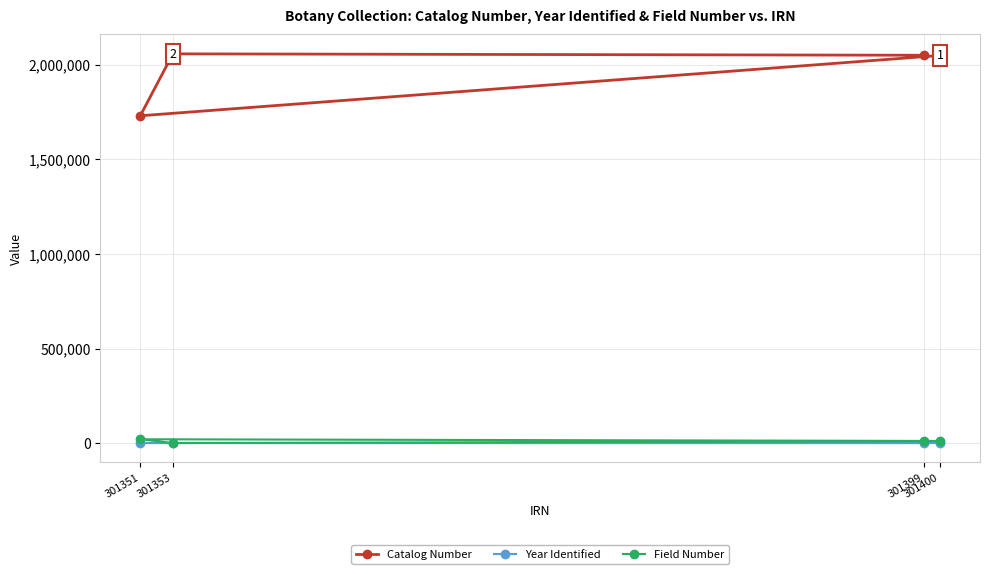

What is the total value across all series at 301353?

2060259